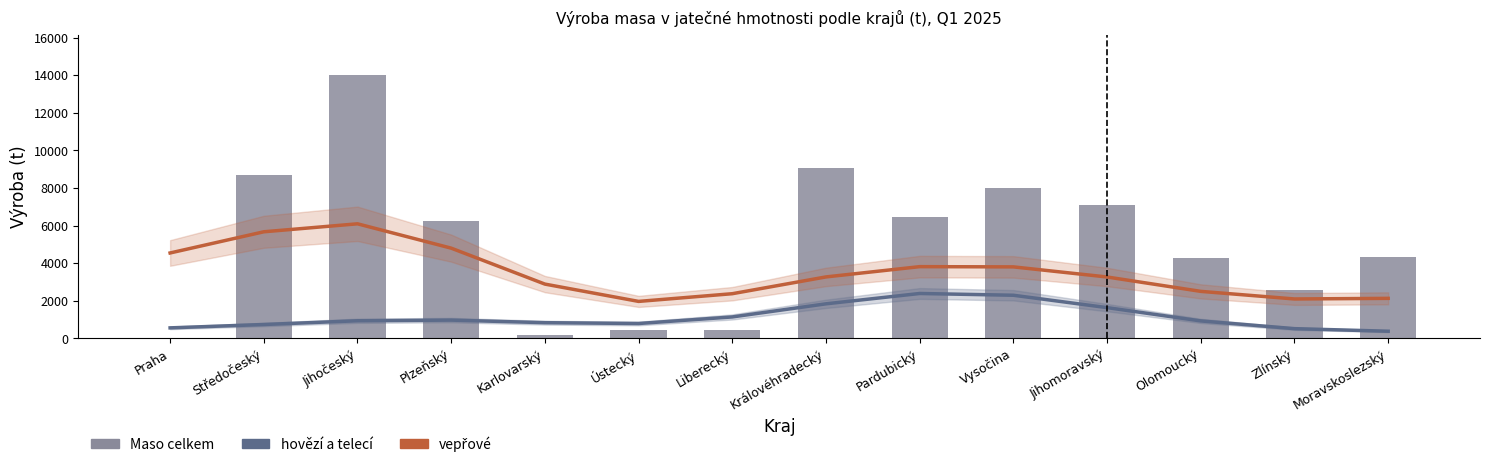

What is the maximum value for Maso celkem (bez drůbežího)?

14031.5